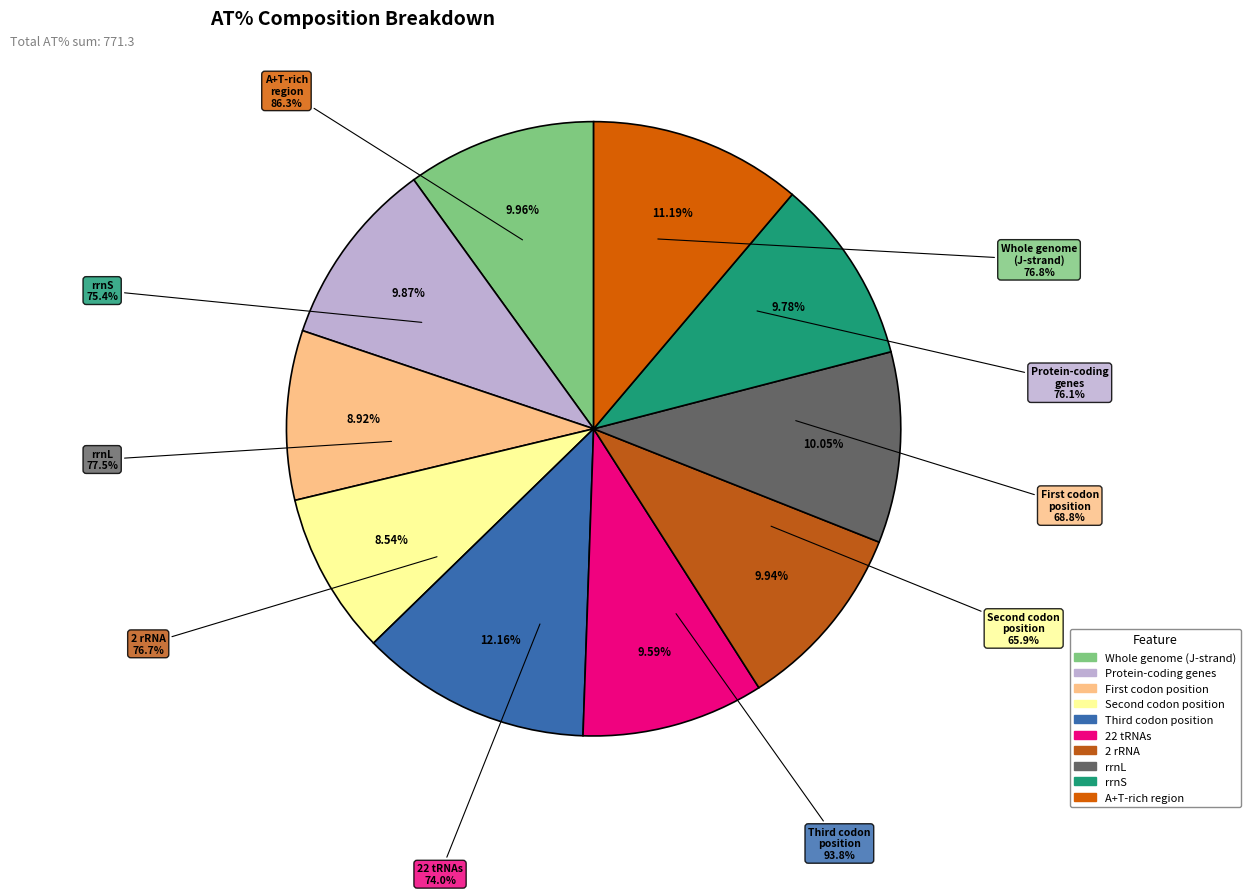

True or false: 22 tRNAs accounts for 10% of the total.

True